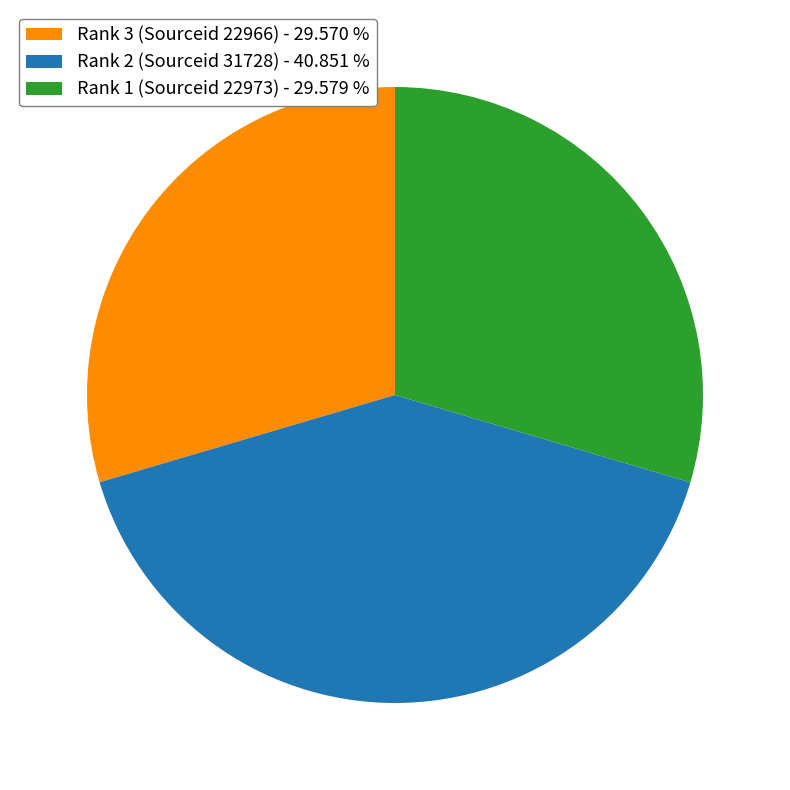

Which has a higher value, Rank 2 (Sourceid 31728) or Rank 1 (Sourceid 22973)?

Rank 2 (Sourceid 31728)